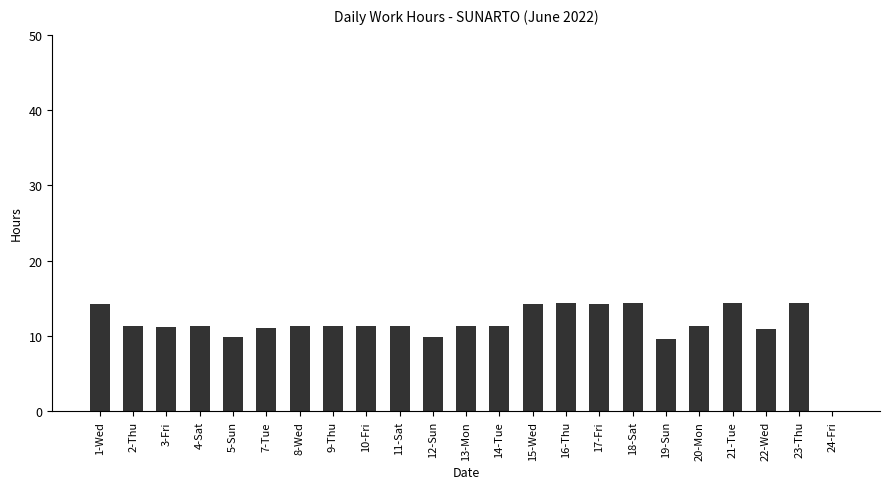

Which has a higher value, 4-Sat or 18-Sat?

18-Sat